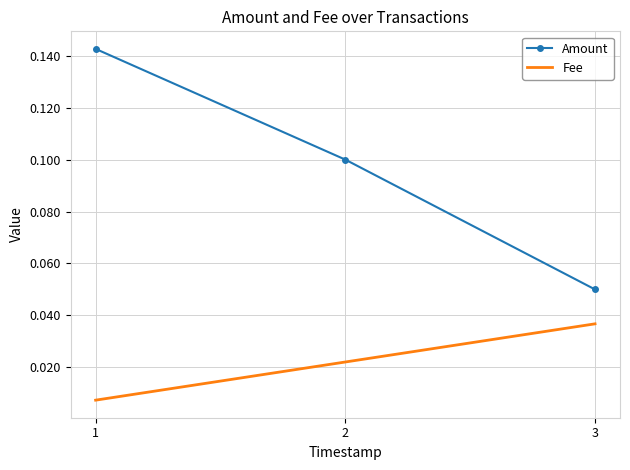

List the labels in order of Fee value, largest first.

3, 2, 1